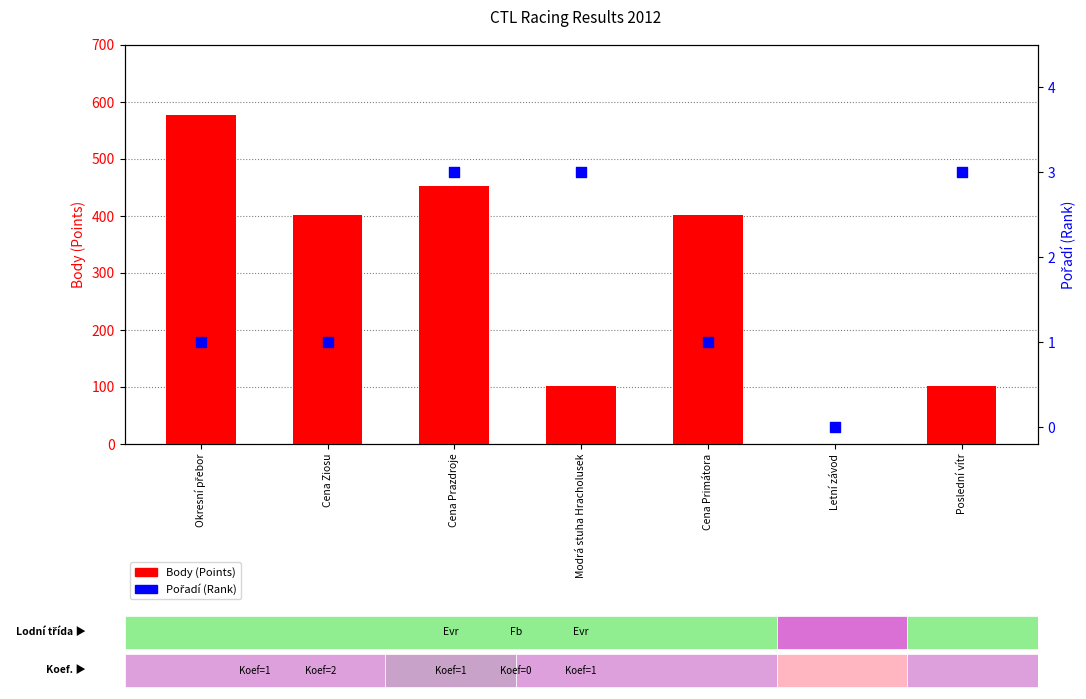

At which category is the sum across all series the highest?

Okresní přebor